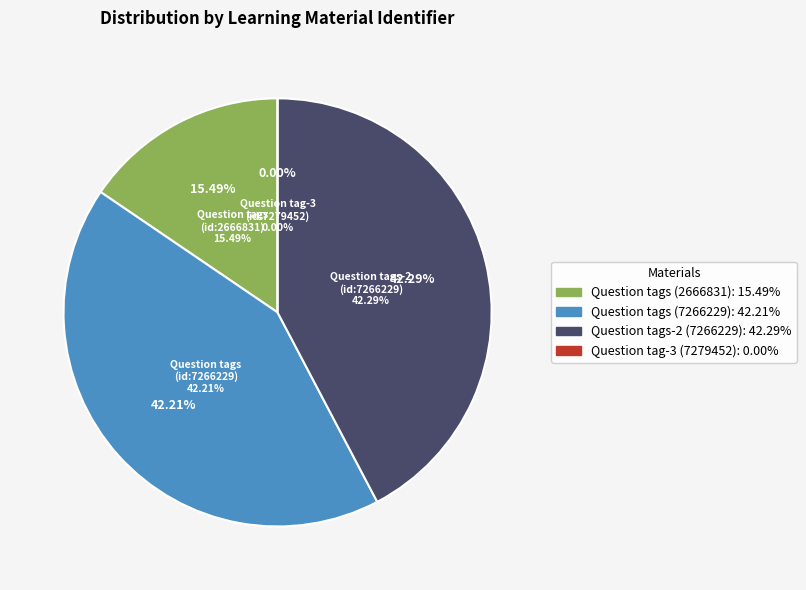

How many segments does this pie chart have?

4